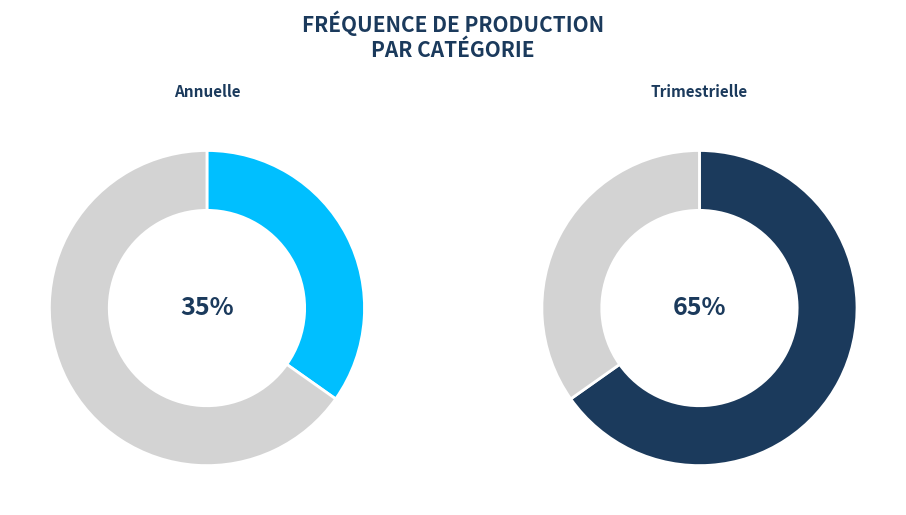

Count the number of slices in the pie.

2